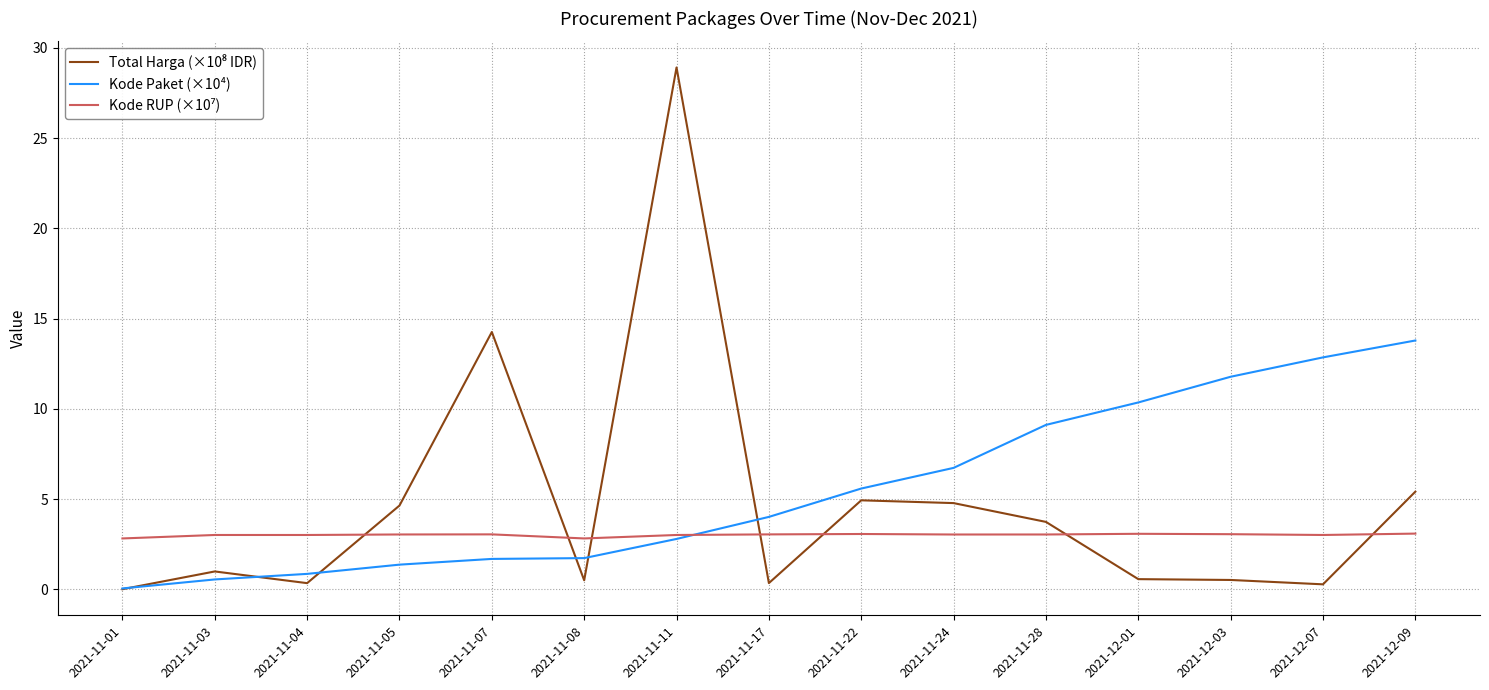

The value of Kode Paket (×10⁴) at 2021-11-03 is 0.5. True or false?

True